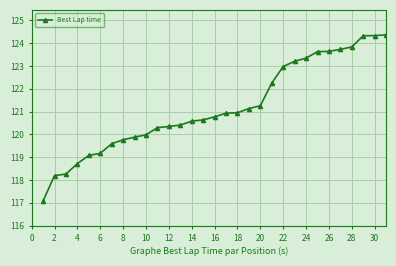

What is the difference between the second highest and second lowest values?

6.1